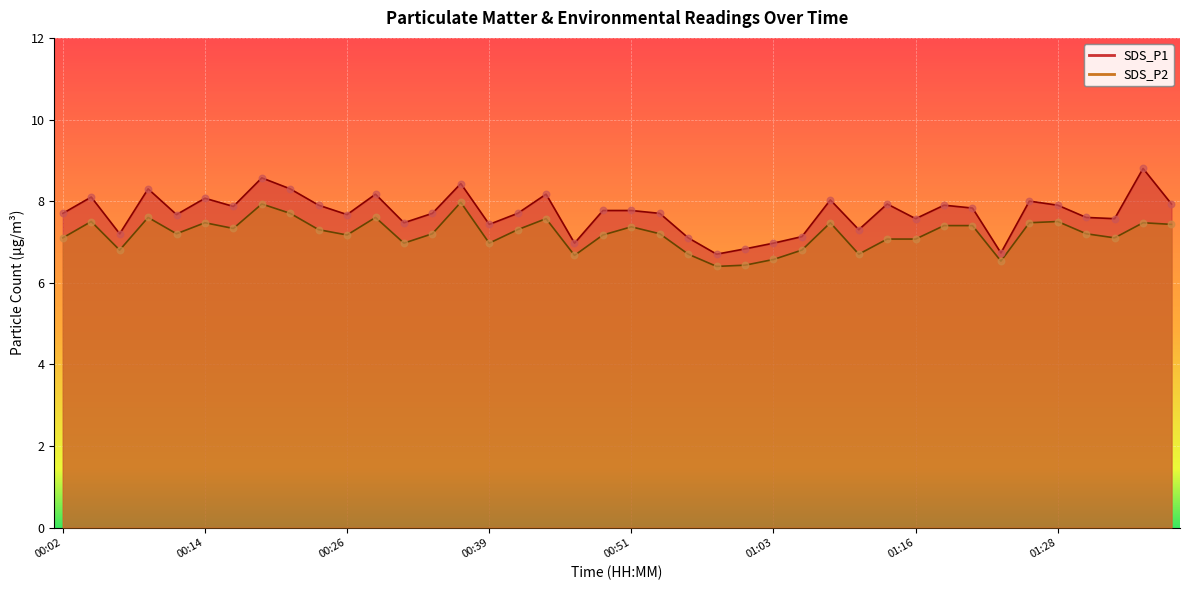

Which series has the widest spread of Y values?

SDS_P1